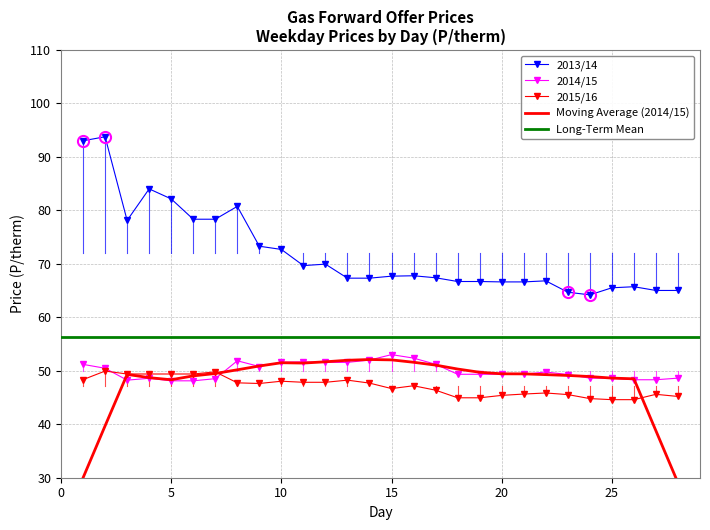

List the series in order of their peak value, highest first.

2013/14, 2014/15, 2015/16